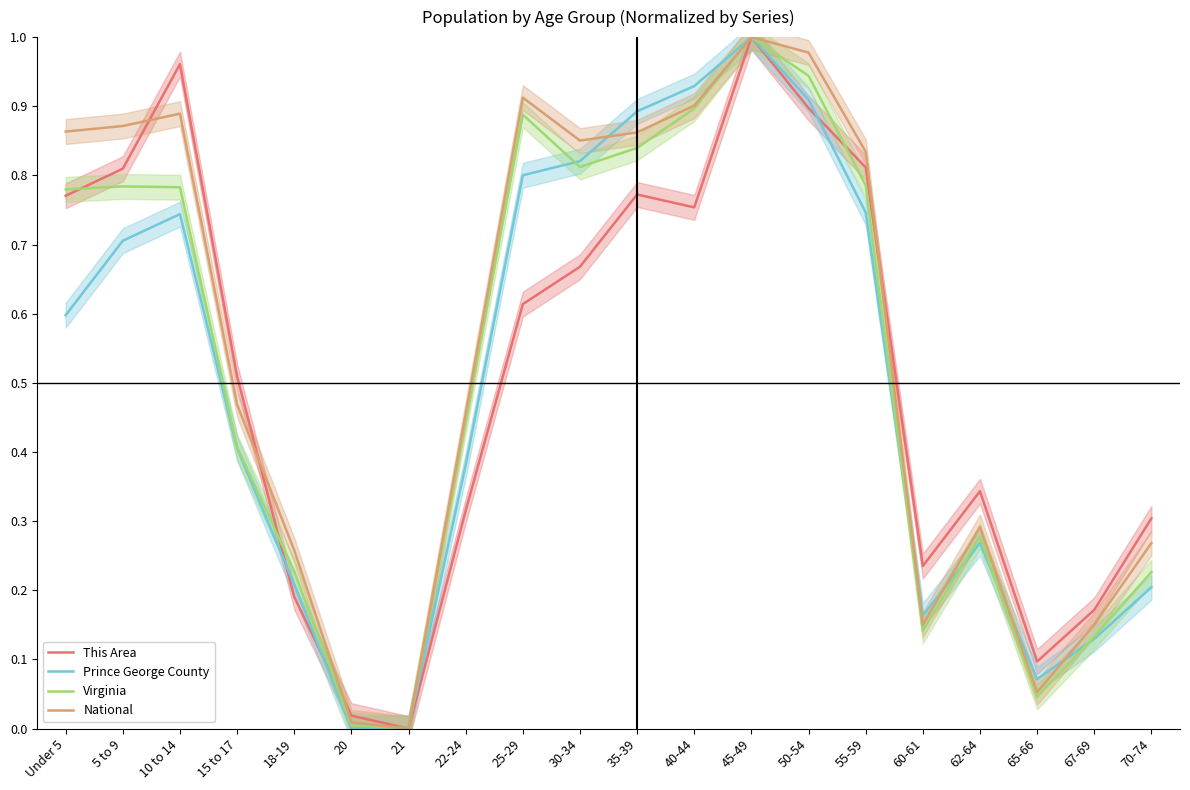

True or false: Virginia and National intersect in this chart.

False